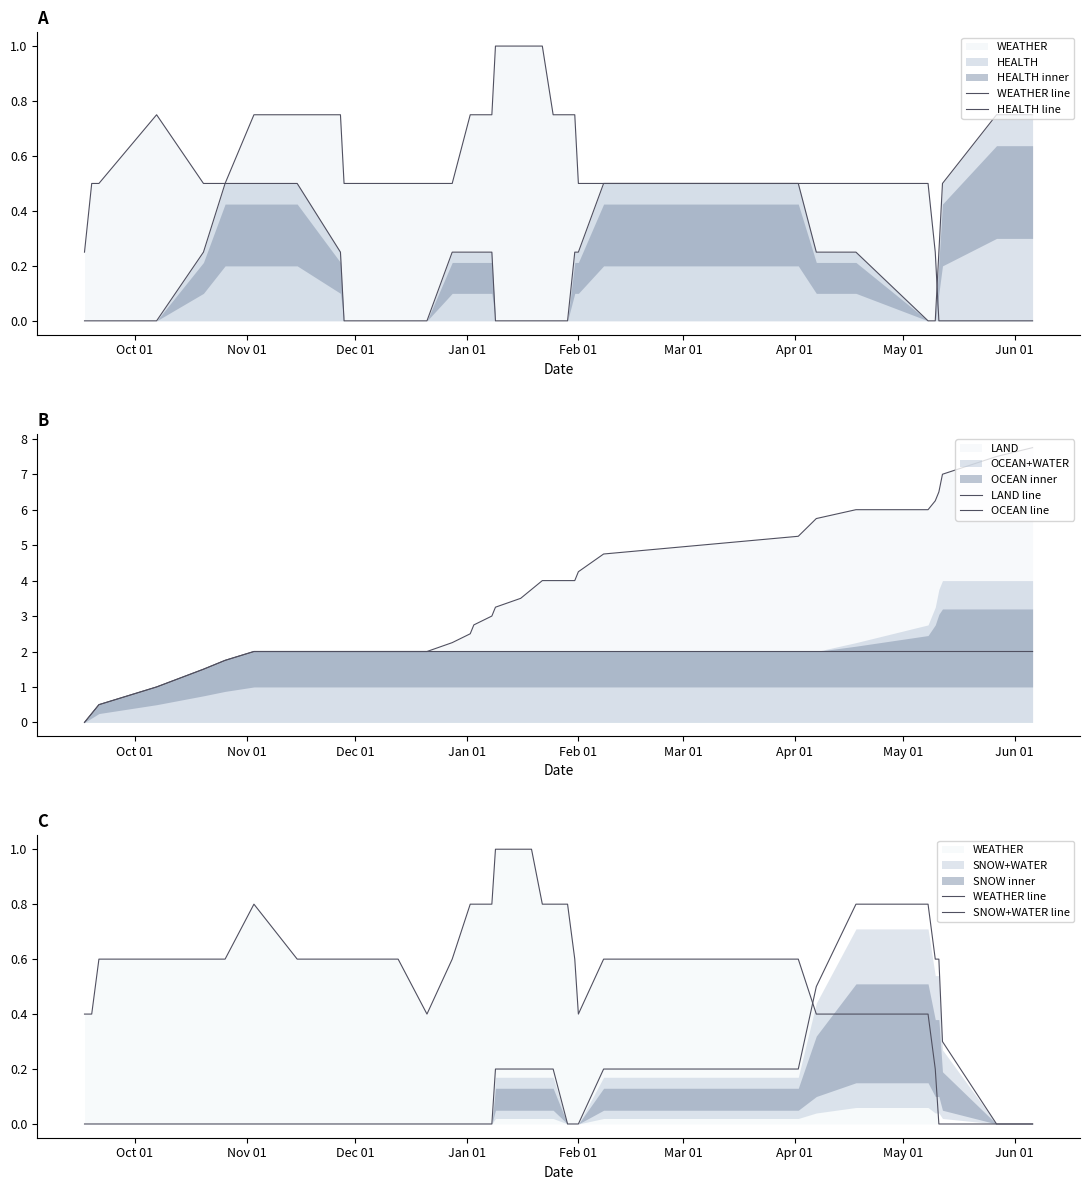

How many data points in SNOW+WATER line are above 0?

13